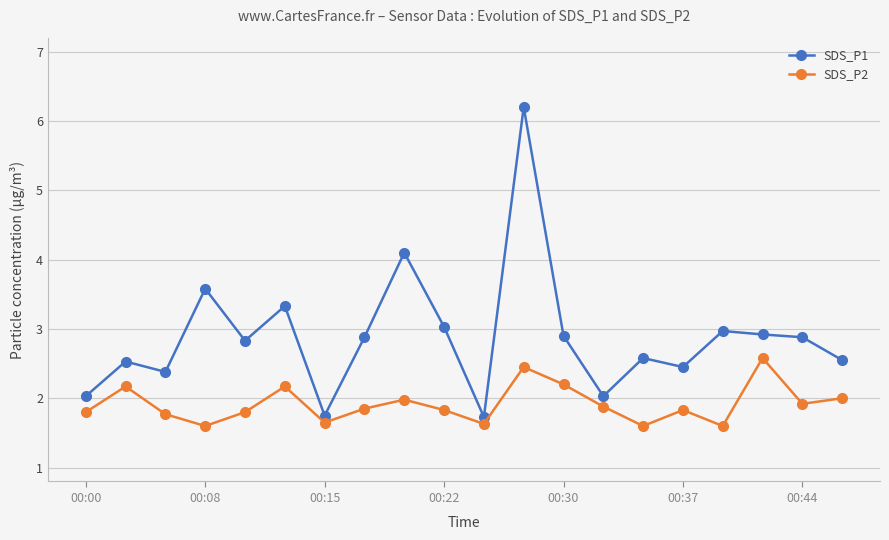

Which series has the largest total across all categories?

SDS_P1